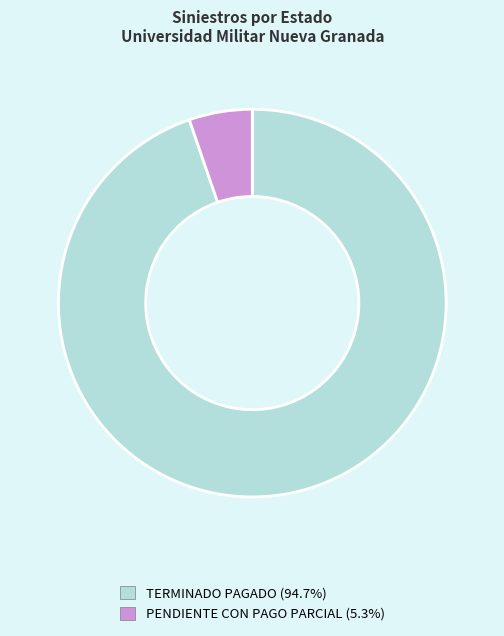

Does any single category account for the majority?

Yes